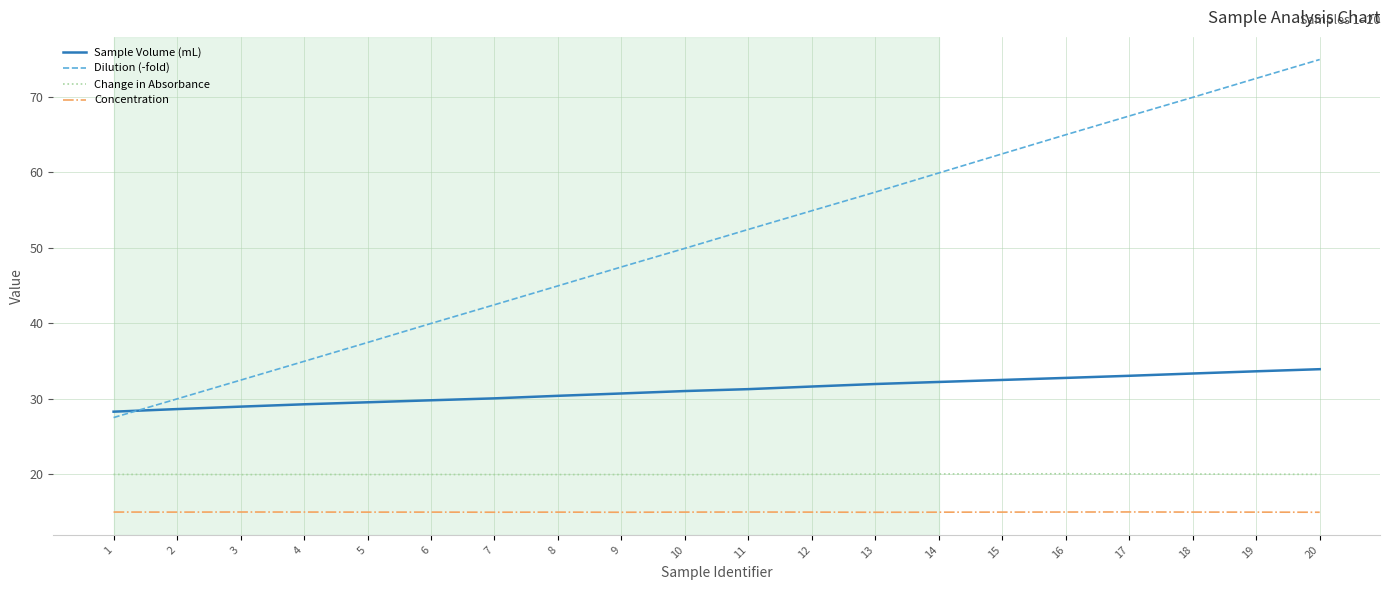

What is the sum of all Change in Absorbance values?

399.8